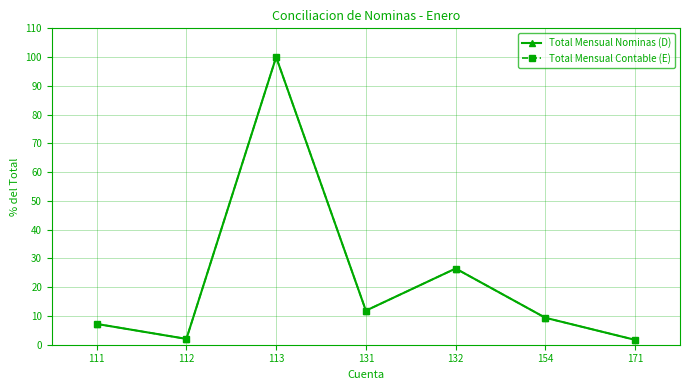

In Total Mensual Nominas (D), how many points are higher than both neighbors (excluding endpoints)?

2